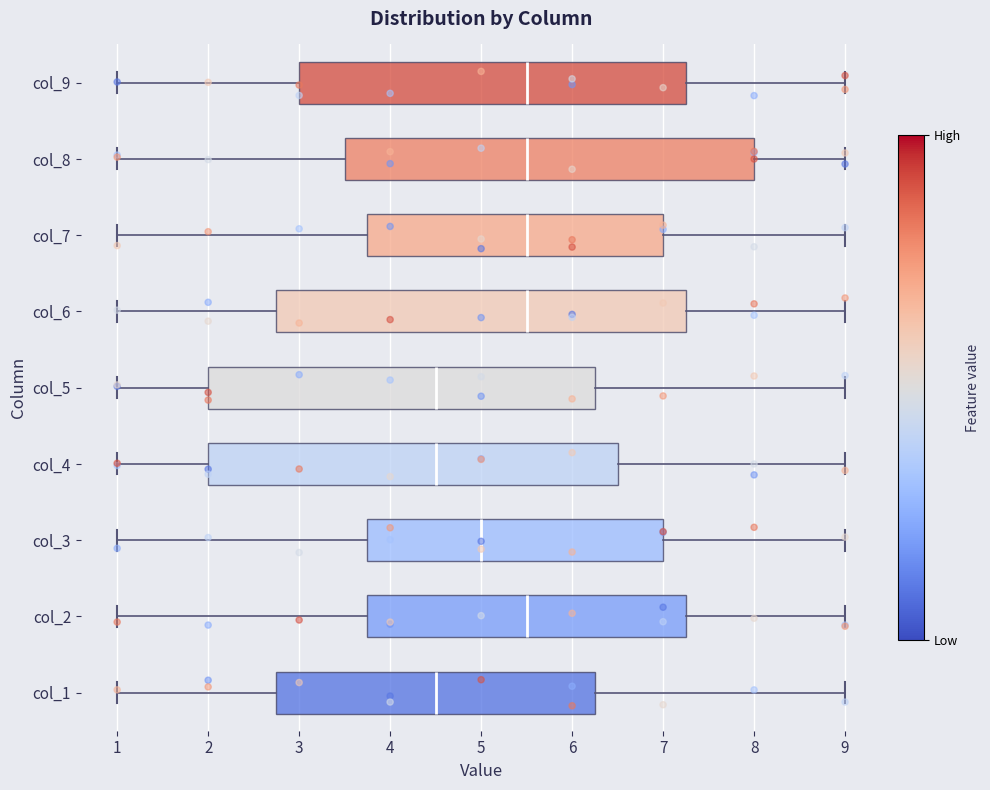

Where is the right edge of the box for col_8 on the x-axis? The values are not printed on the chart, so give them approximately, as read against the axis.

8.0